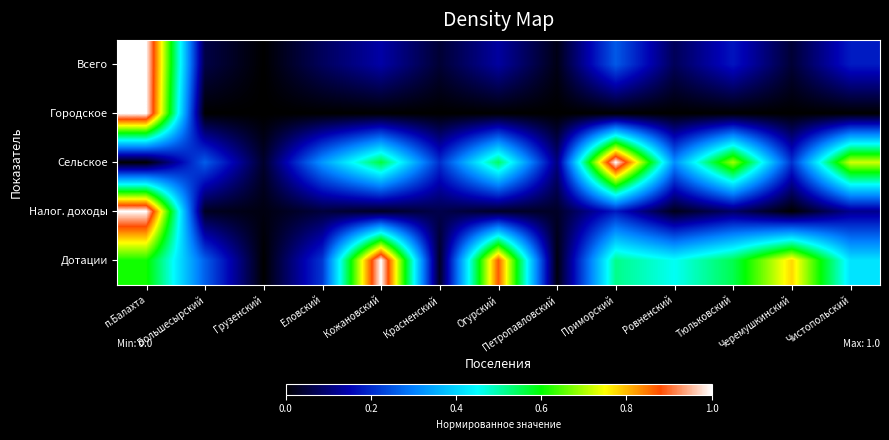

At which category is the sum across all series the highest?

п.Балахта